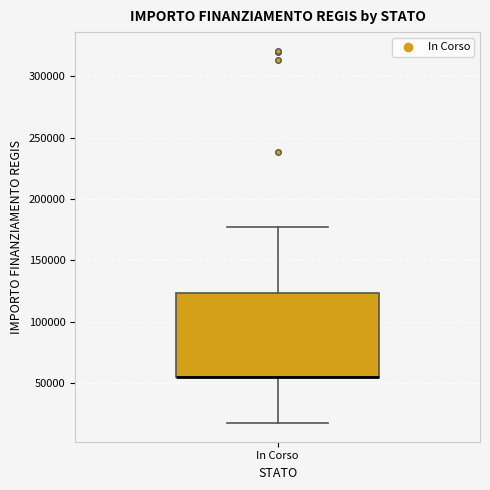

Where is the upper edge of the box for In Corso on the y-axis? The values are not printed on the chart, so give them approximately, as read against the axis.

125000